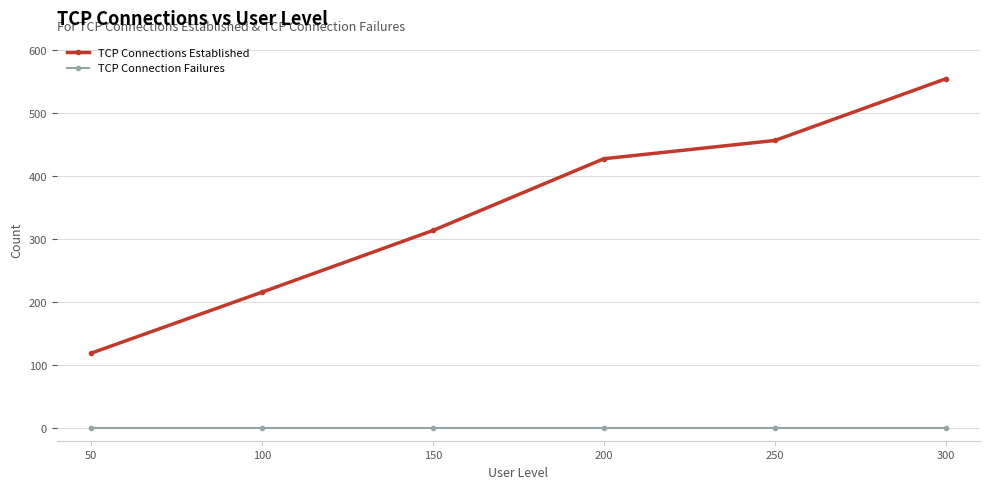

Rank the series by their maximum value, from highest to lowest.

TCP Connections Established, TCP Connection Failures